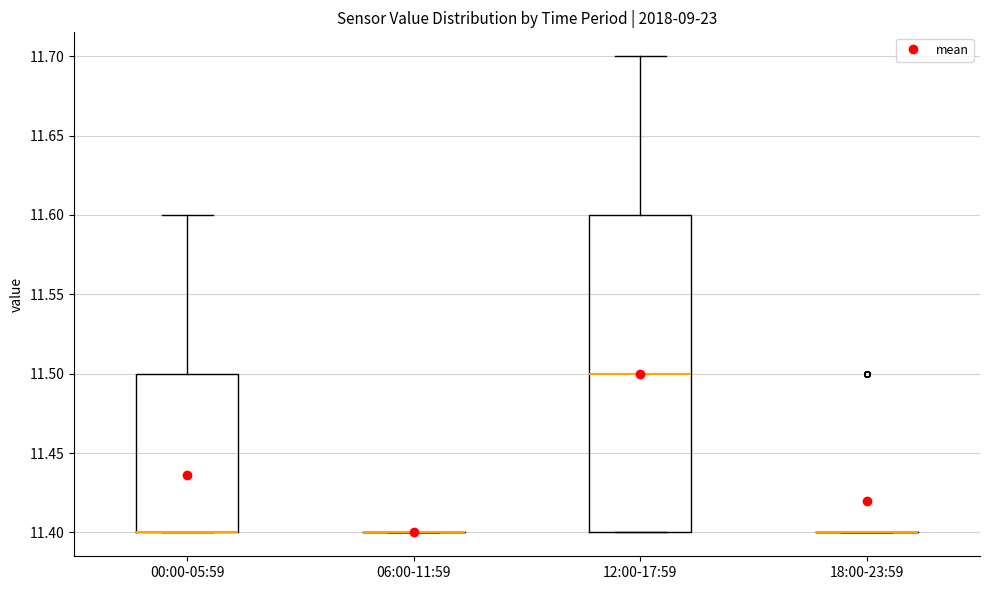

Which box is the tallest, from its lower edge to its upper edge?

12:00-17:59